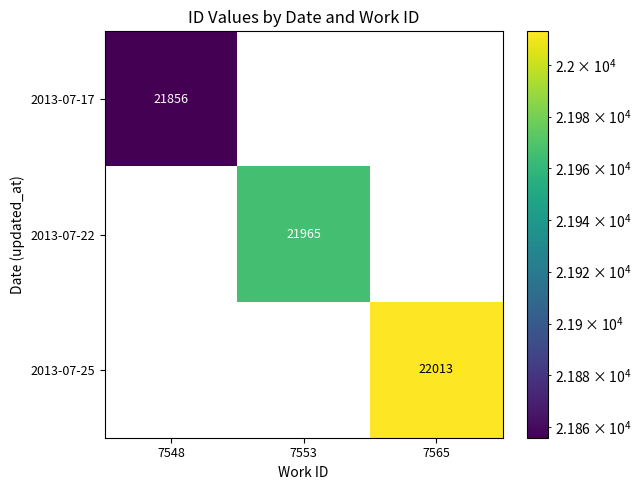

Is the value of 2013-07-25 at 7565 greater than the value of 2013-07-22 at 7553?

Yes